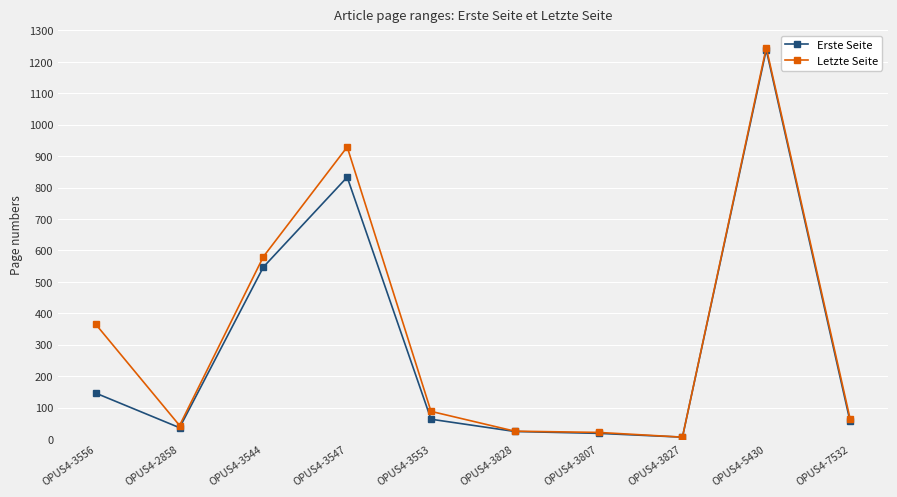

What is the average value of the Letzte Seite series?

337